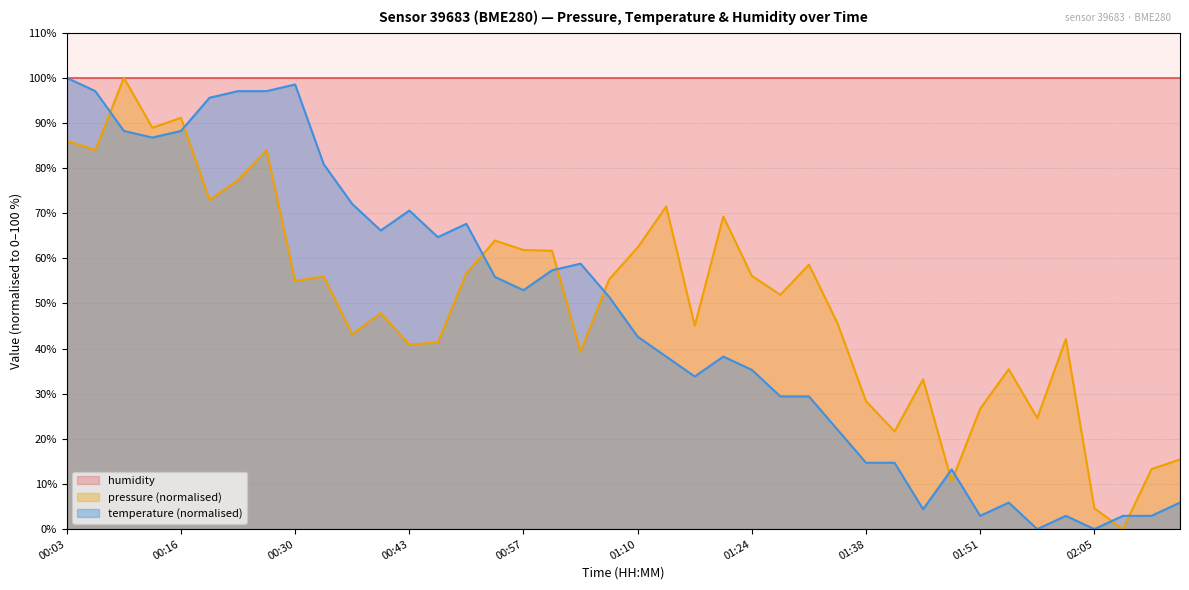

How many categories are shown in the chart?

40